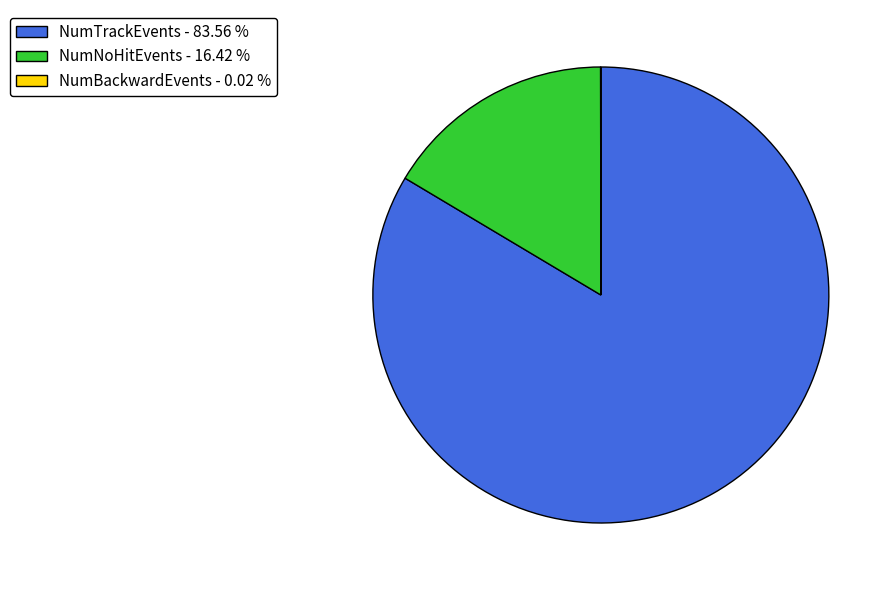

Is there a majority slice in this chart?

Yes